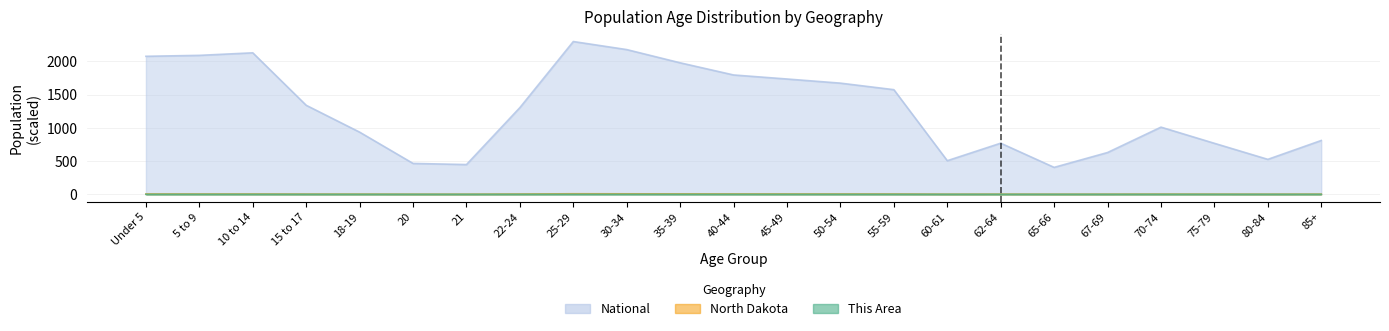

True or false: National and This Area intersect in this chart.

False